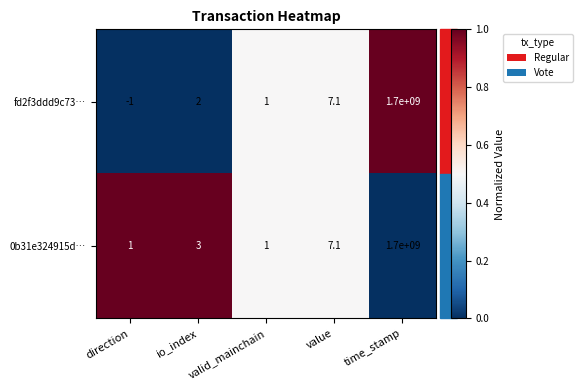

True or false: 0b31e324915d… has a value of 1.6 at valid_mainchain.

False